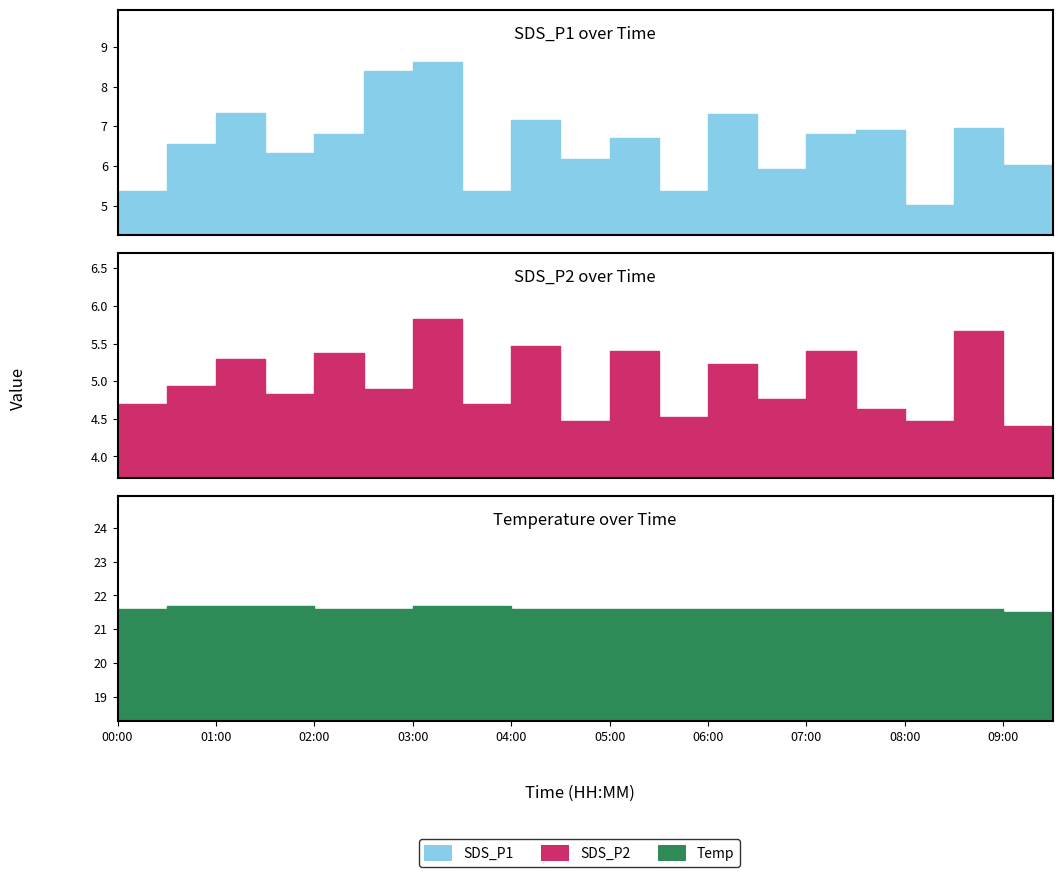

Rank the series at 5 from lowest to highest value.

SDS_P2, SDS_P1, Temp